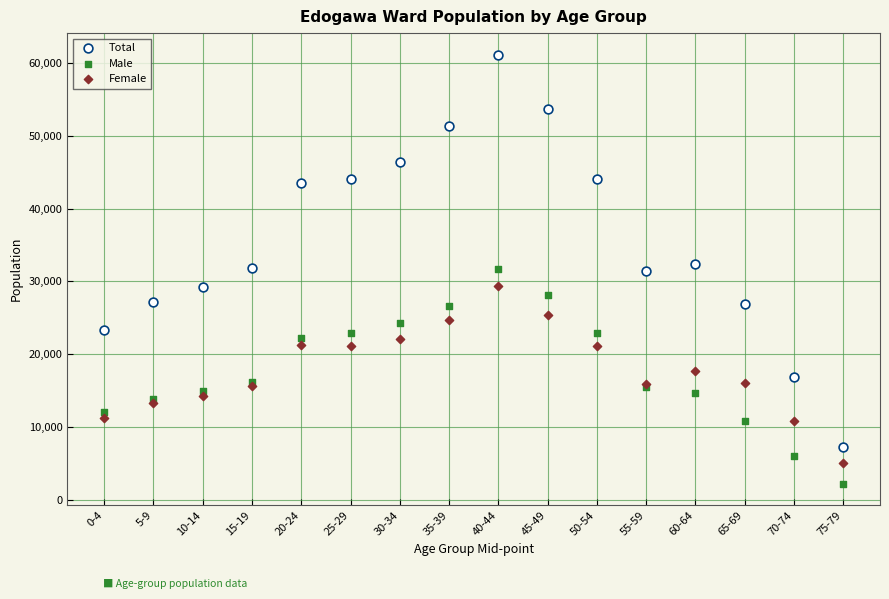

What is the X range (max minus min) for the scatter plot?

75